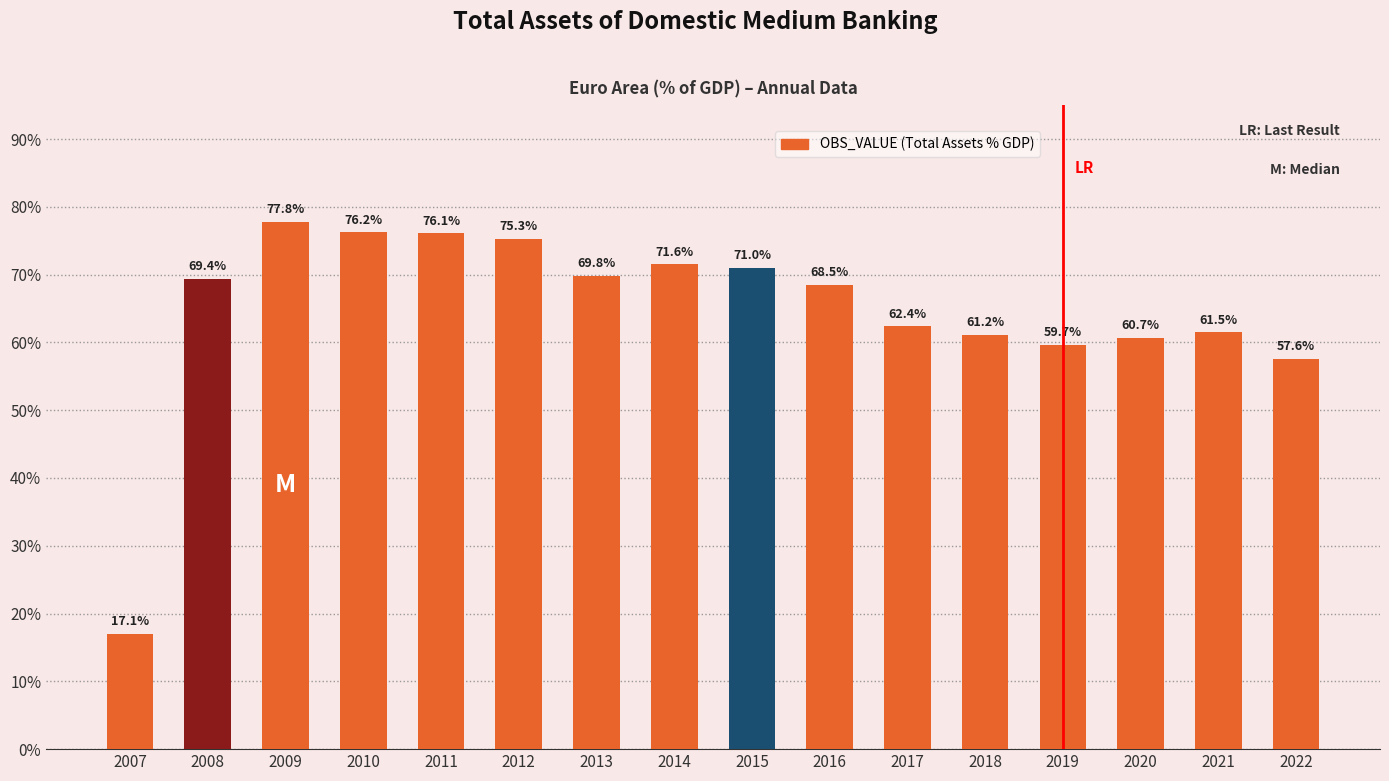

Which category has the highest value across all series?

2009